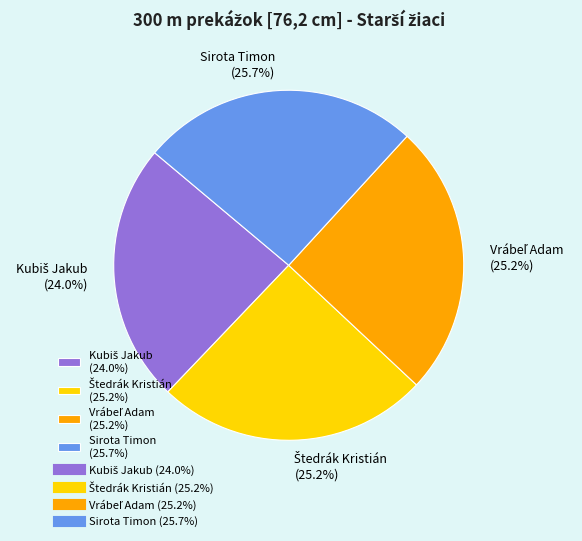

What portion of the pie excludes Sirota Timon (25.7%)?

74.3%